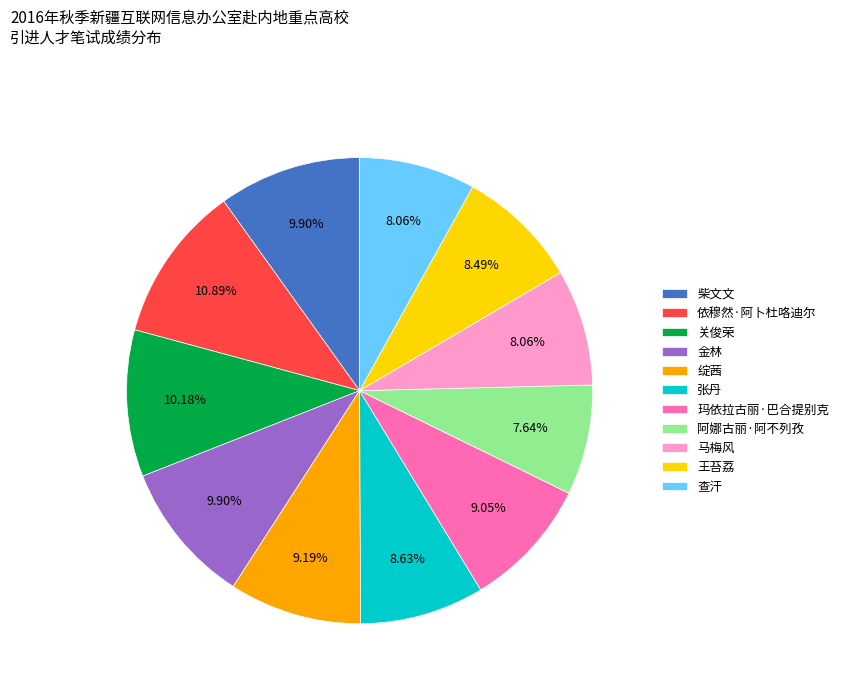

Between 绽茜 and 金林, which is larger?

金林